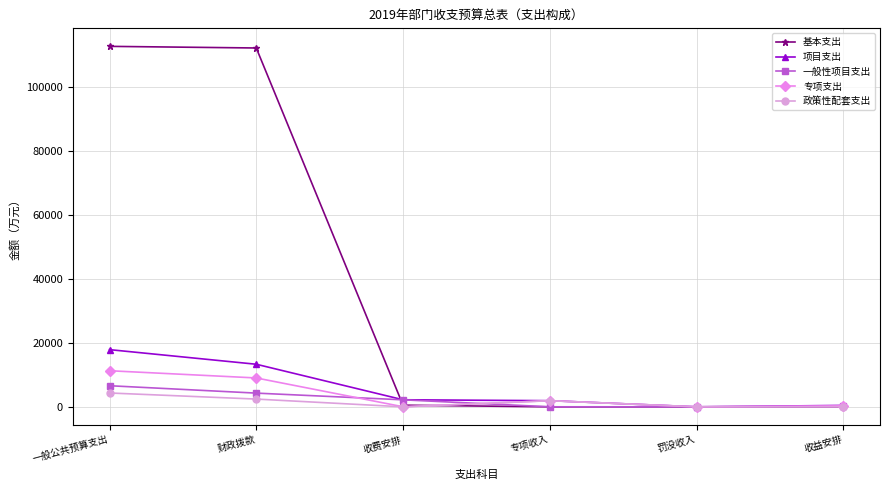

What is the total value across all series at 一般公共预算支出?

152741.0